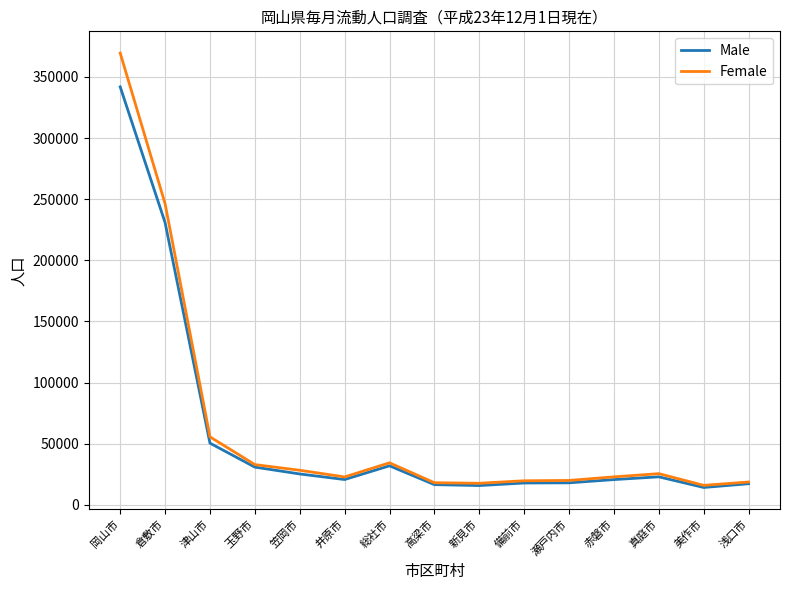

Count the number of categories in the chart.

15